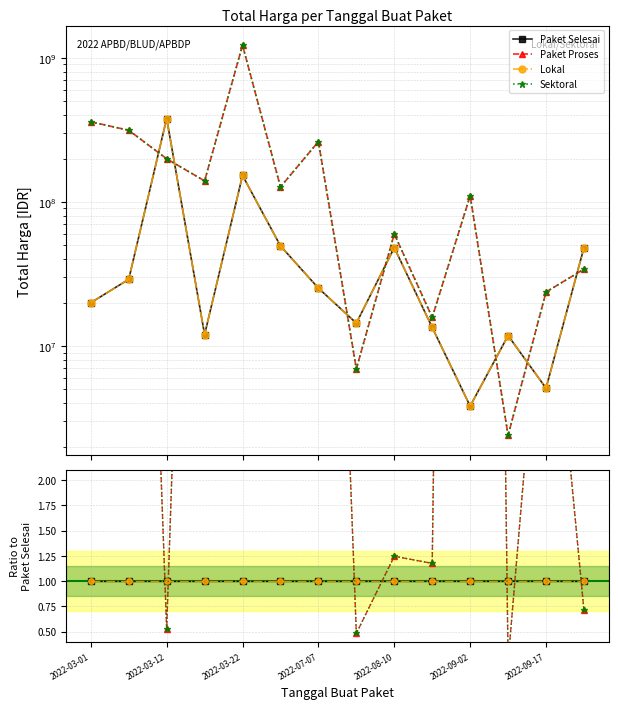

List the series in order of their peak value, lowest first.

Paket Selesai, Lokal, Paket Proses, Sektoral